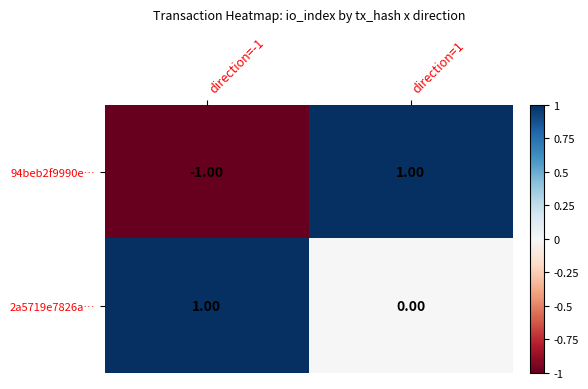

Is the value of 94beb2f9990e… at direction=-1 greater than the value of 2a5719e7826a… at direction=1?

No